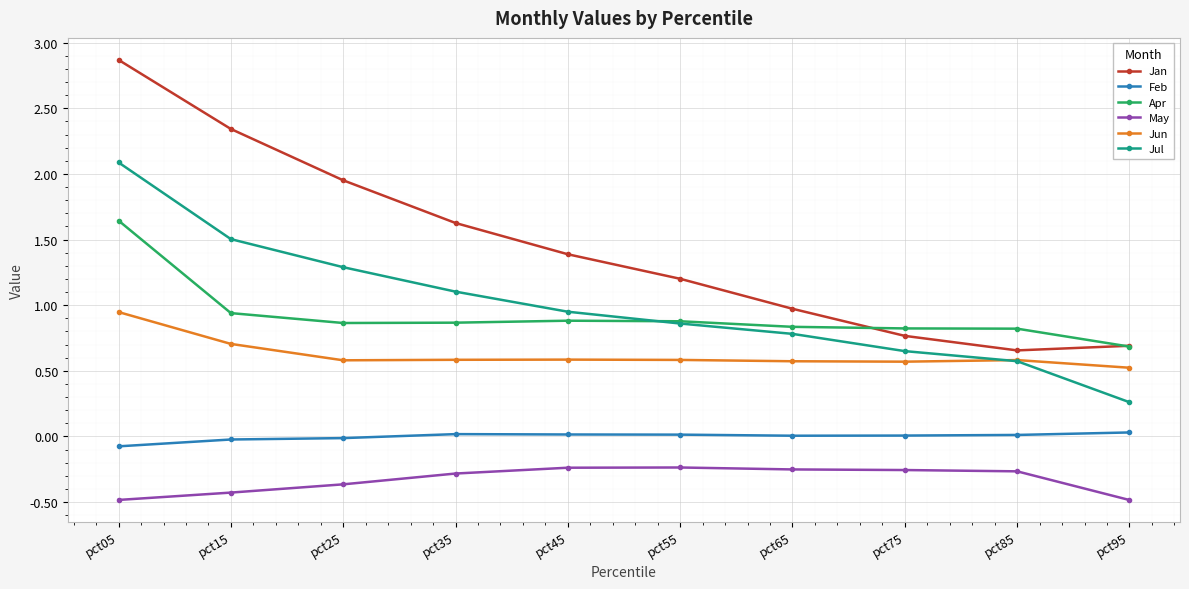

What is the minimum value for Jun?

0.5